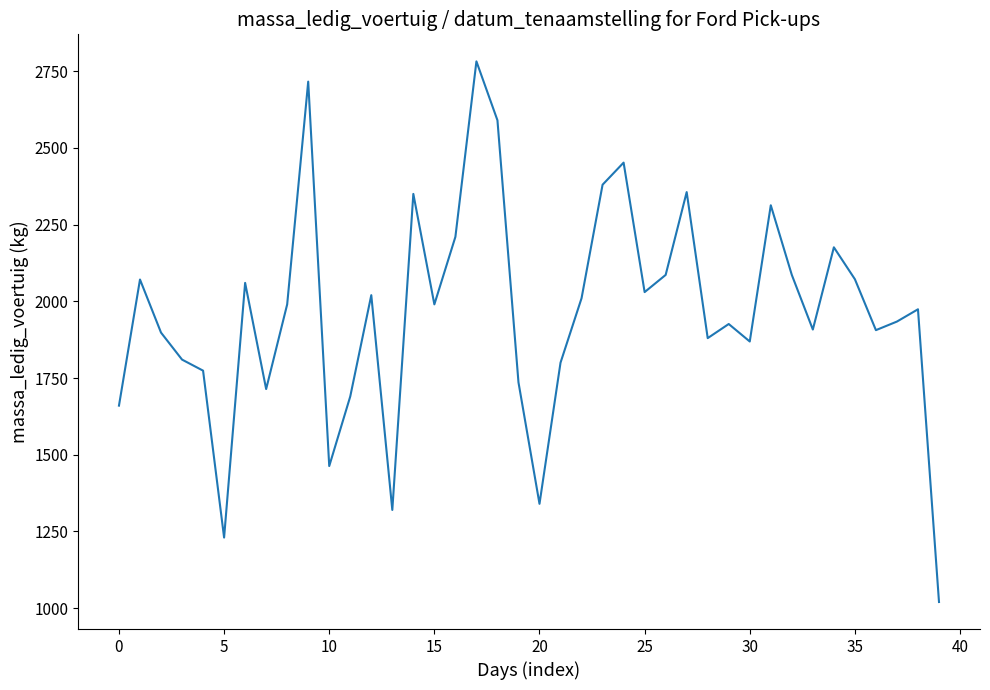

How many categories are shown in the chart?

40